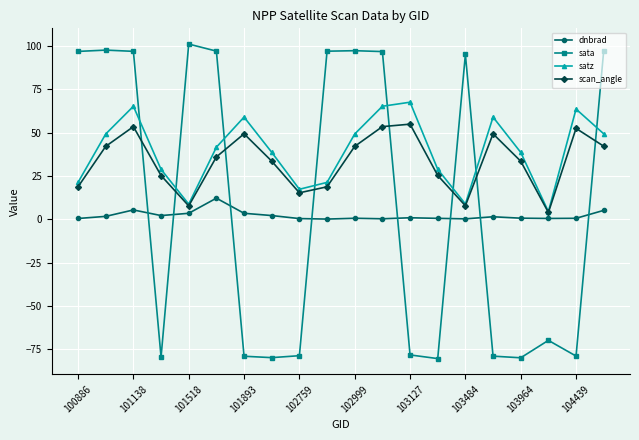

At how many categories does at least one series exceed 47?

14